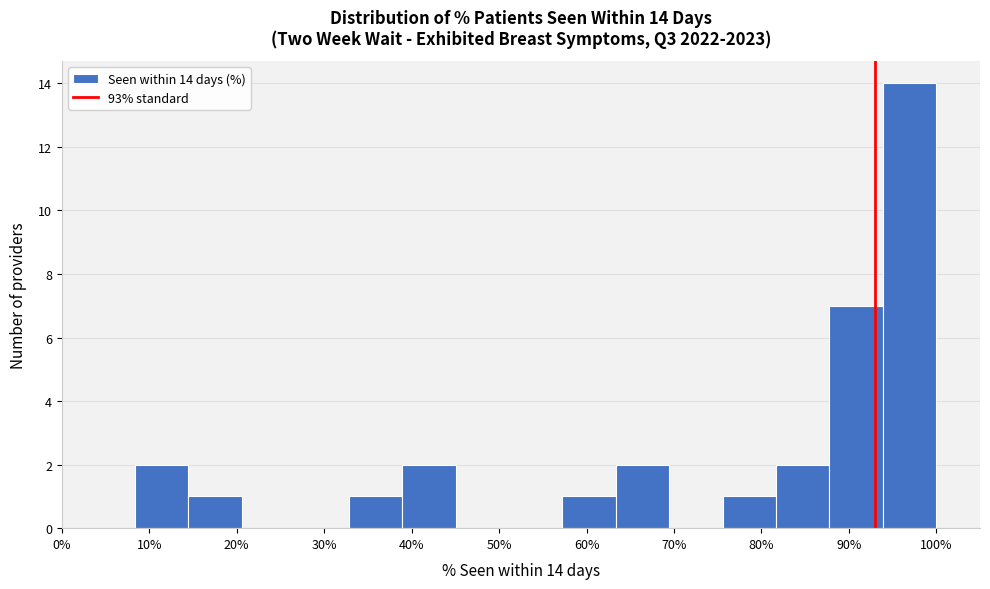

Which range on the x-axis has the tallest bar?

94 to 100